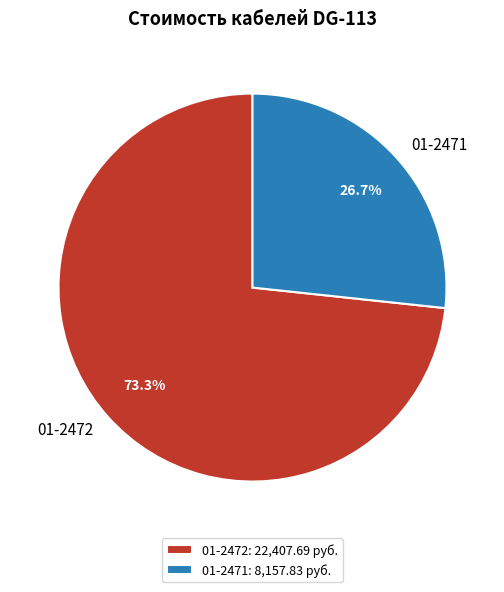

To the nearest percent, what is the difference between the 01-2471 and 01-2472 slice percentages?

47%